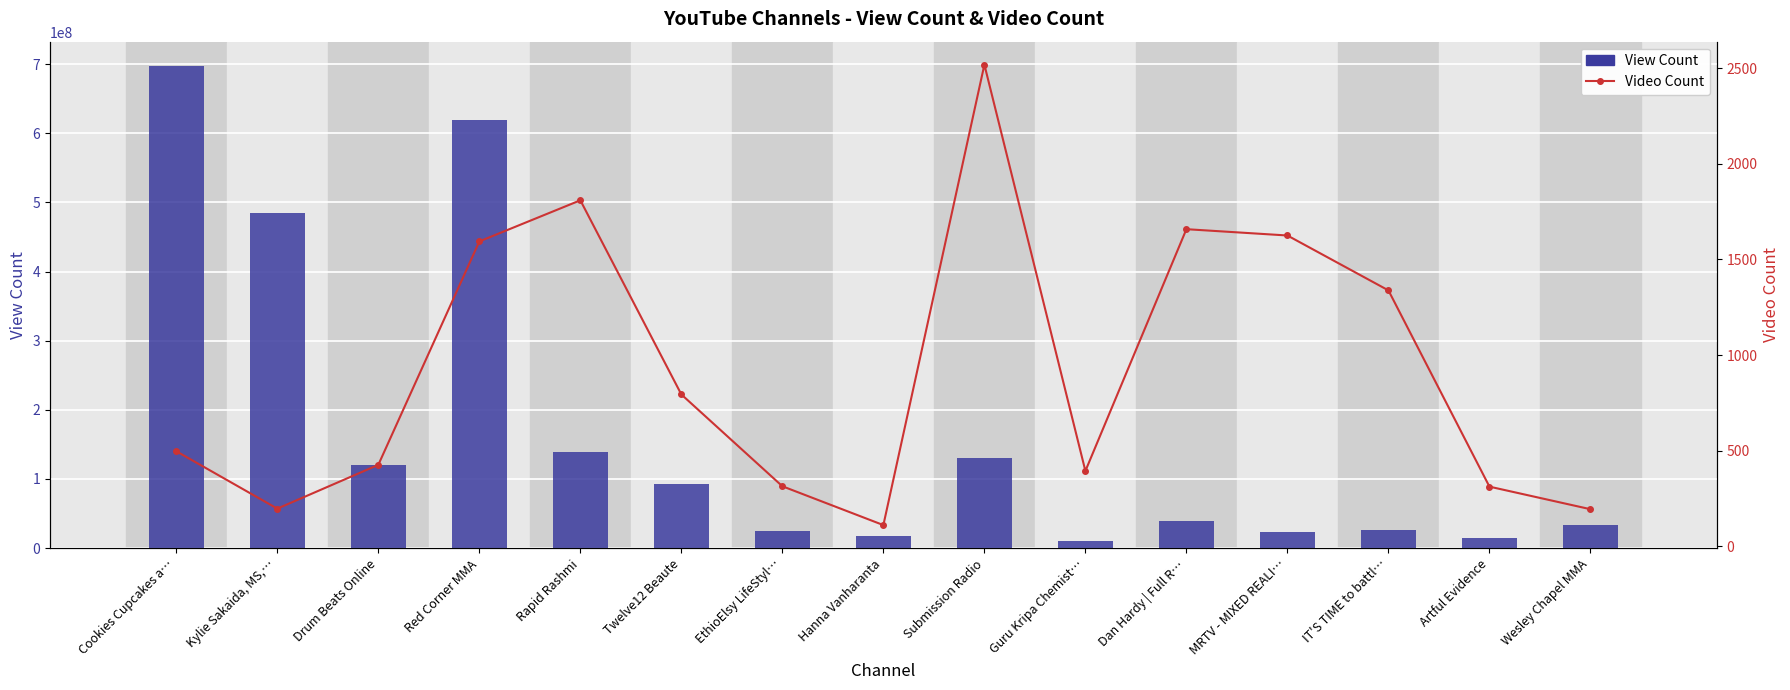

What is the difference between the maximum and minimum values in the View Count series?

687394303